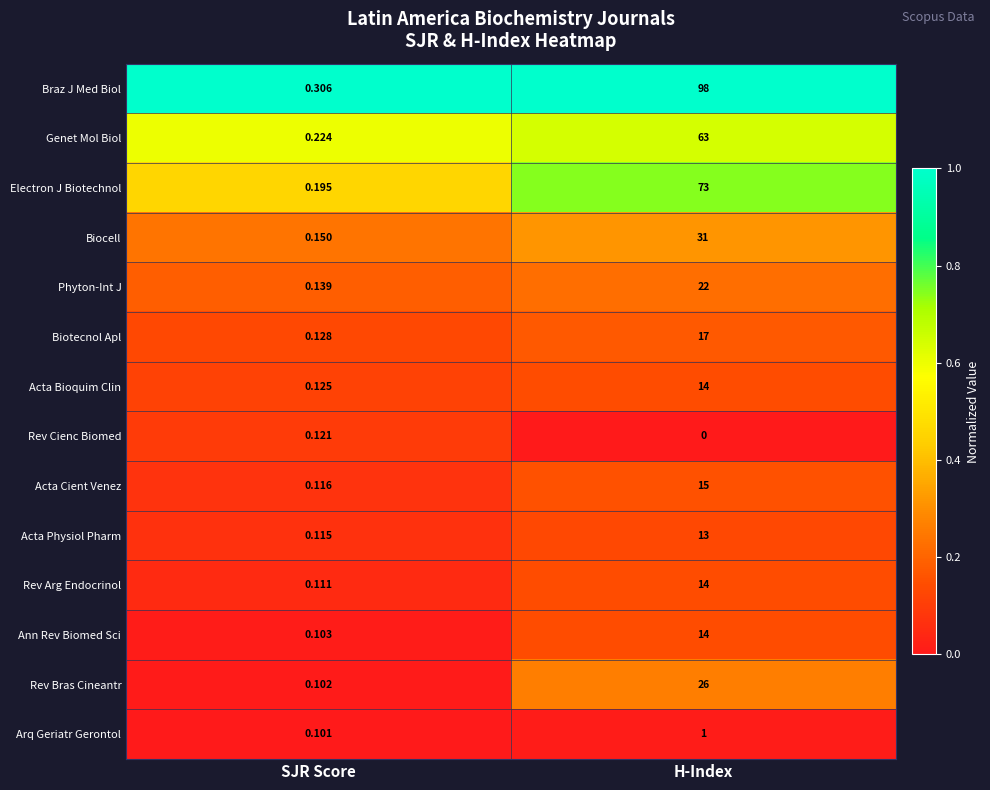

What is the maximum value shown in the chart?

98.0